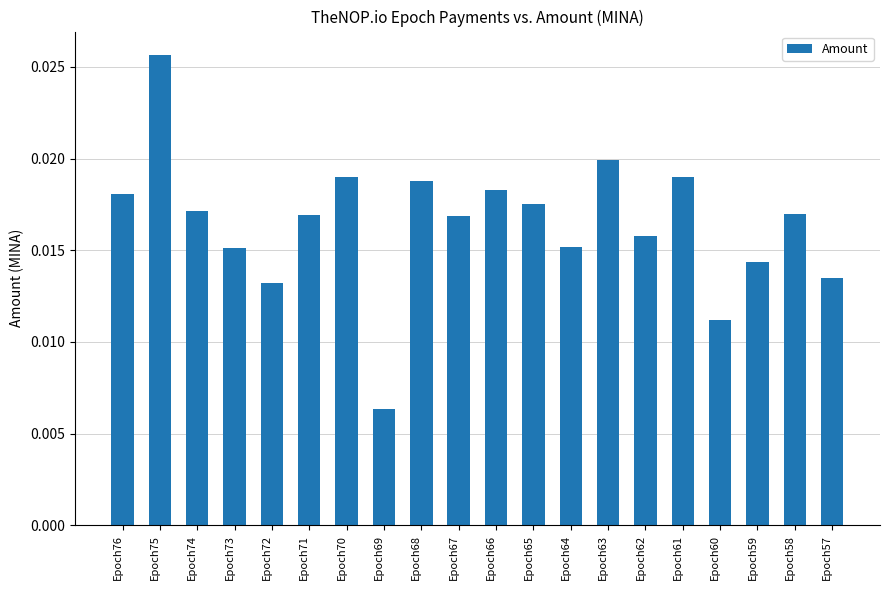

Between Epoch60 and Epoch66, which is larger?

Epoch66